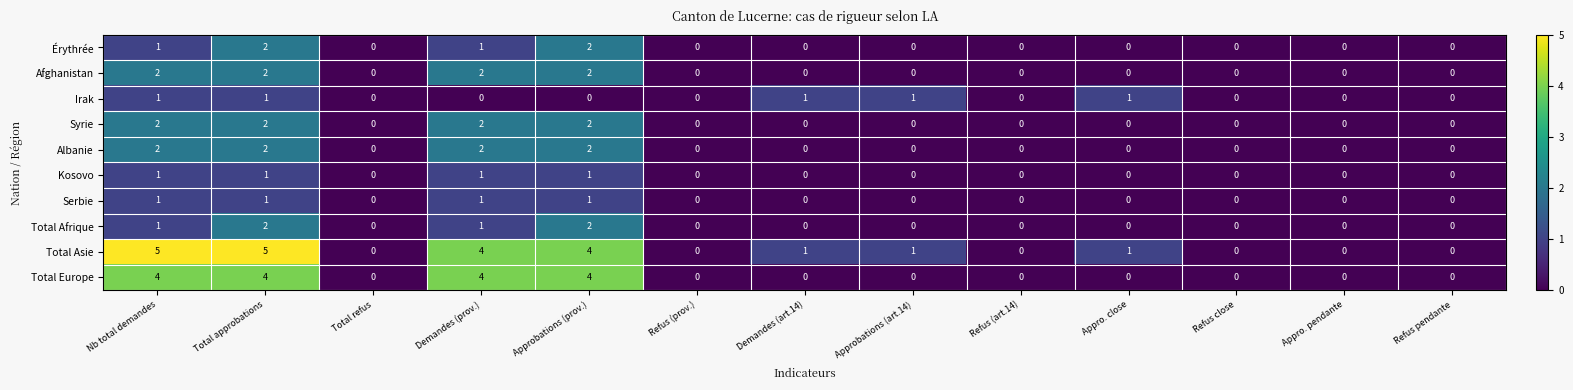

What is the sum of all Serbie values?

4